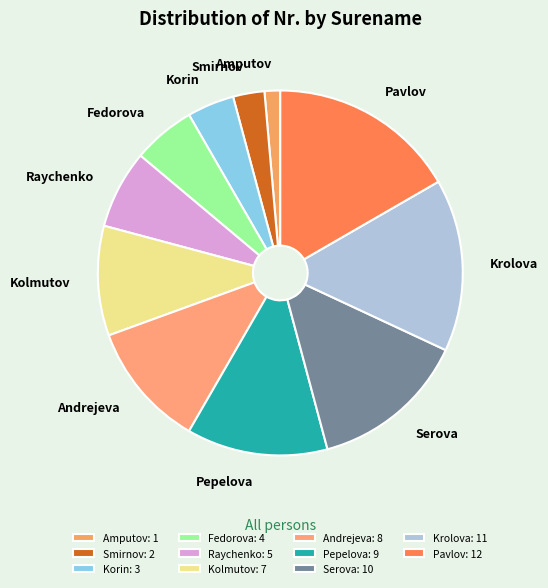

Which category has the smallest portion of the pie?

Amputov